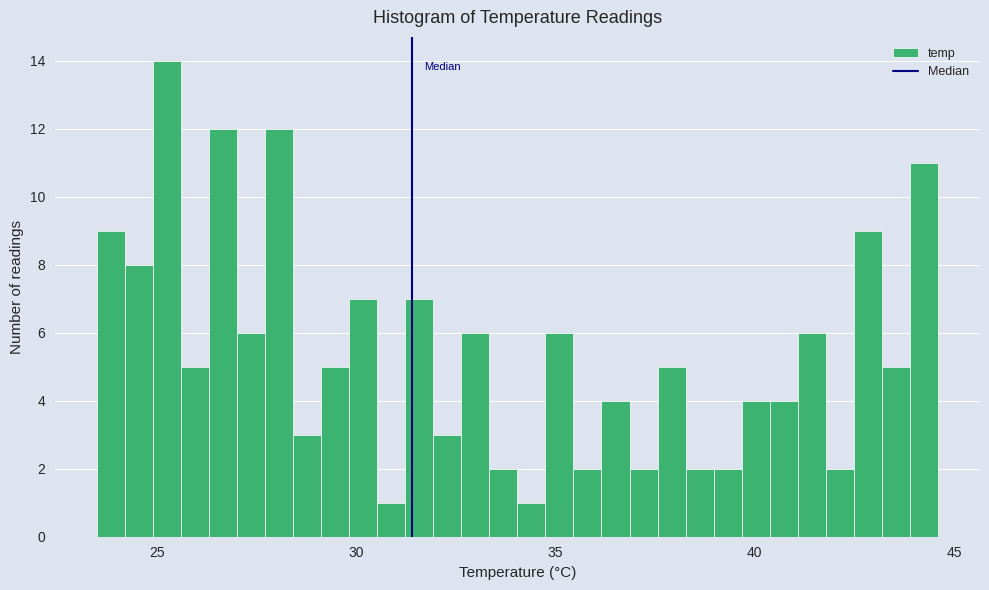

Read against the x-axis, roughly where is the centre of the tallest bar?

25.5